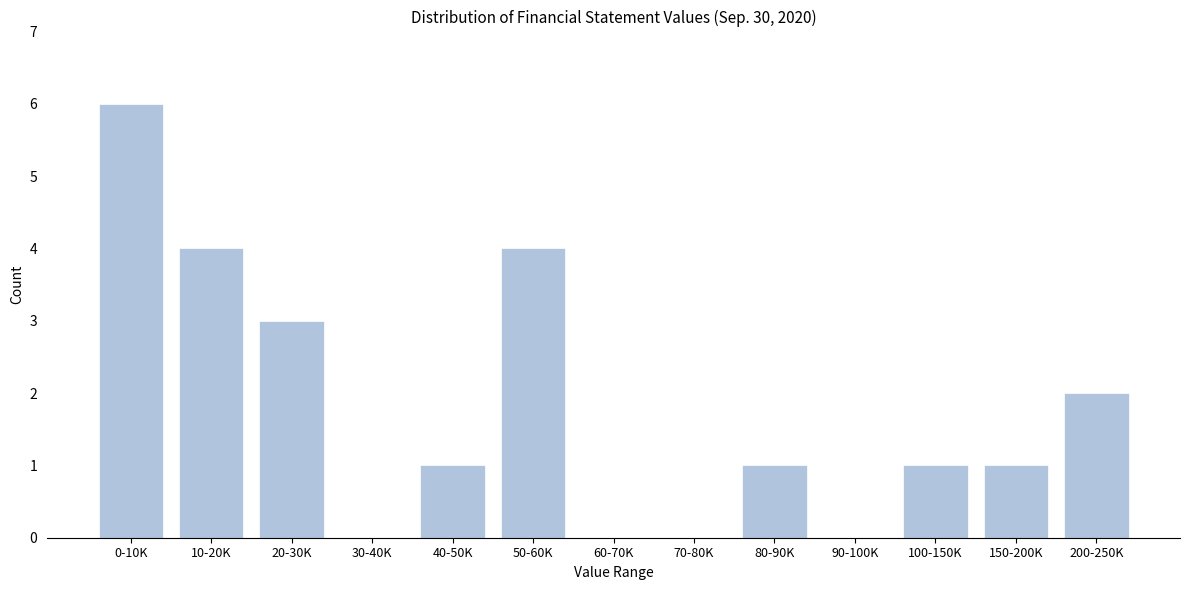

Reading left to right, list all the values displayed in this chart.

0-10K=6	10-20K=4	20-30K=3	30-40K=0	40-50K=1	50-60K=4	60-70K=0	70-80K=0	80-90K=1	90-100K=0	100-150K=1	150-200K=1	200-250K=2